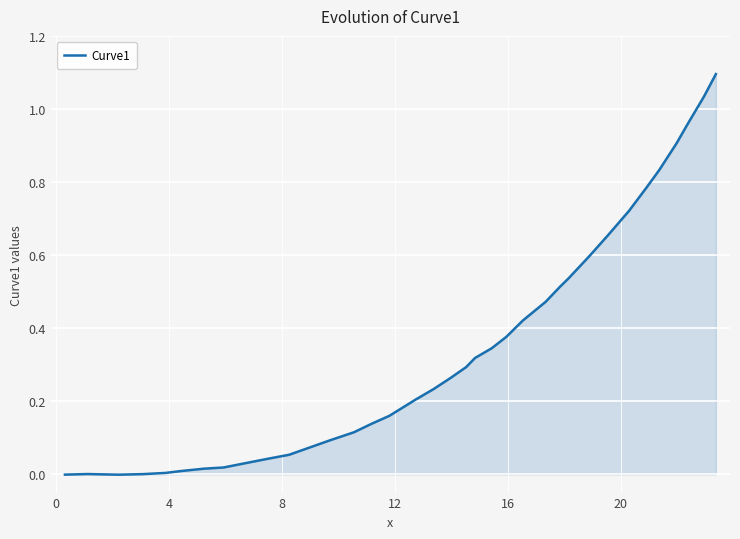

How many interior local peaks (higher than both neighbors) does the data have?

1